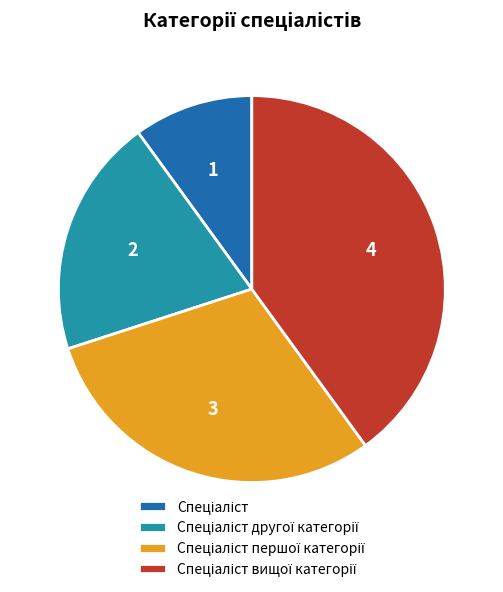

Is there any slice that represents more than half of the pie?

No